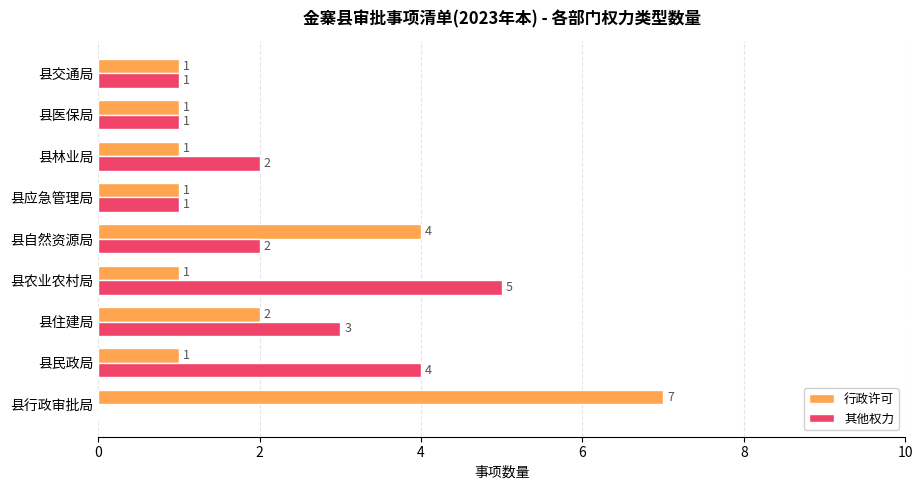

How many data points in 行政许可 are above 1?

3